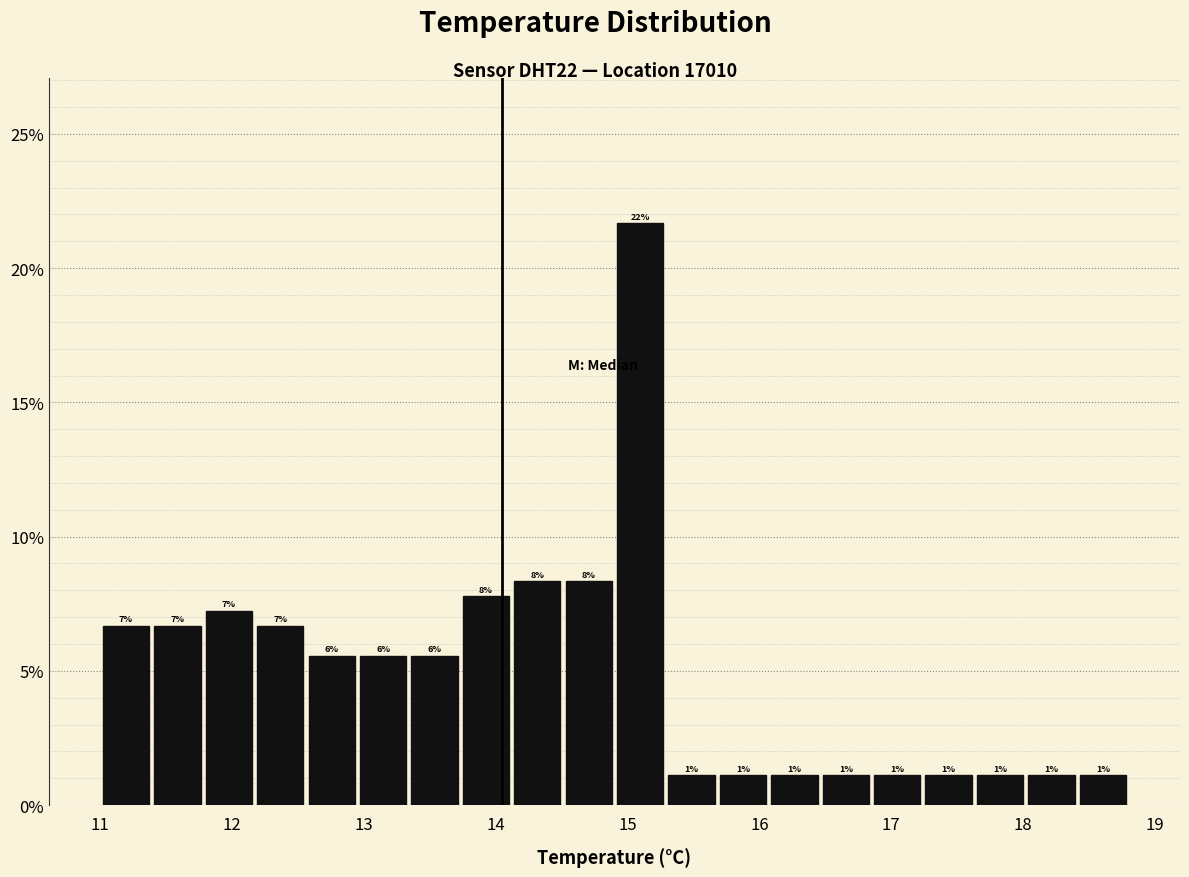

Read against the x-axis, roughly where is the centre of the tallest bar?

15.1